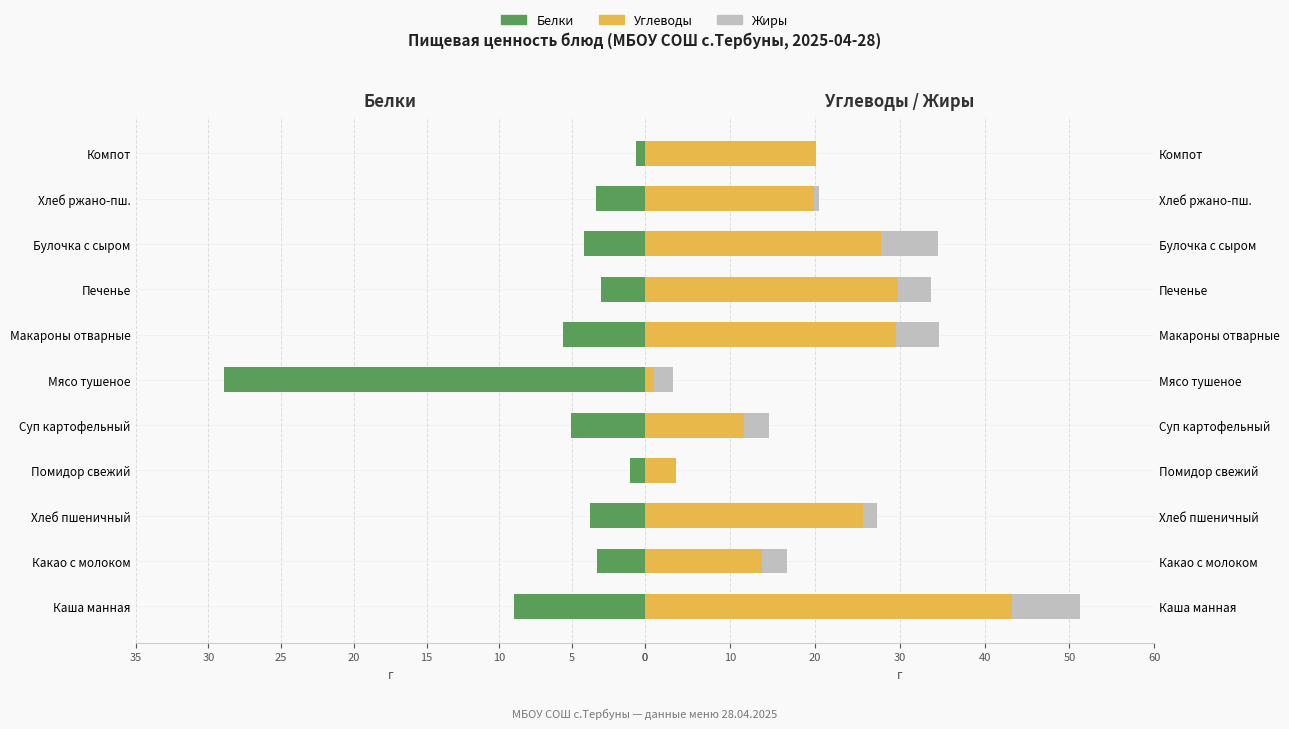

Reading right to left, transcribe all the data shown in this chart.

Белки: 0.6	3.4	4.2	3.0	5.6	28.9	5.1	1.0	3.8	3.3	9.0
Углеводы: 20.1	19.9	27.8	29.8	29.6	1.0	11.7	3.6	25.7	13.8	43.2
Жиры: 0.1	0.6	6.7	3.9	5.0	2.2	2.9	0.0	1.6	2.9	8.0